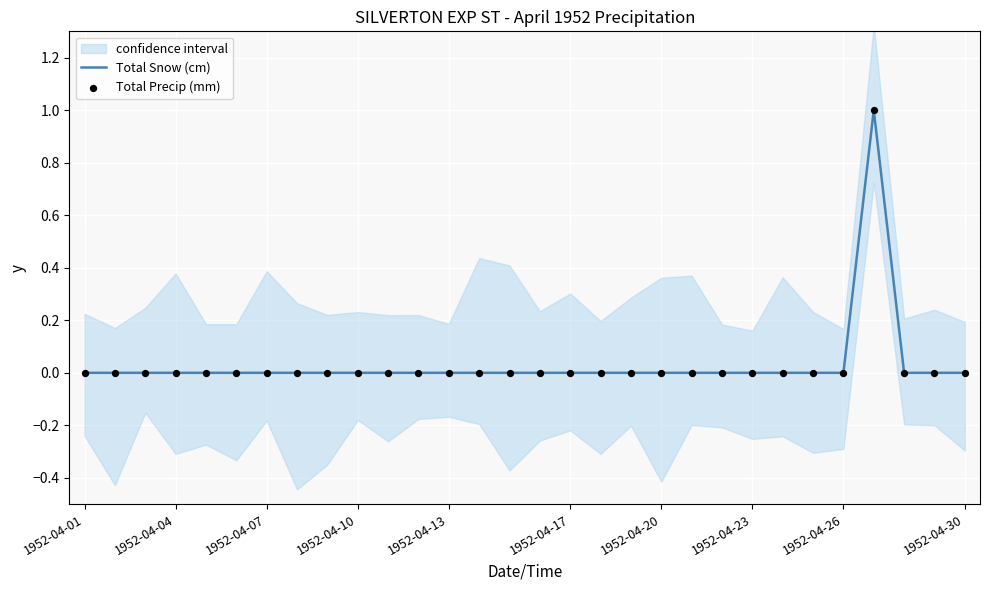

Is the value of Total Precip (mm) at 24 greater than the value of Total Snow (cm) at 10?

No